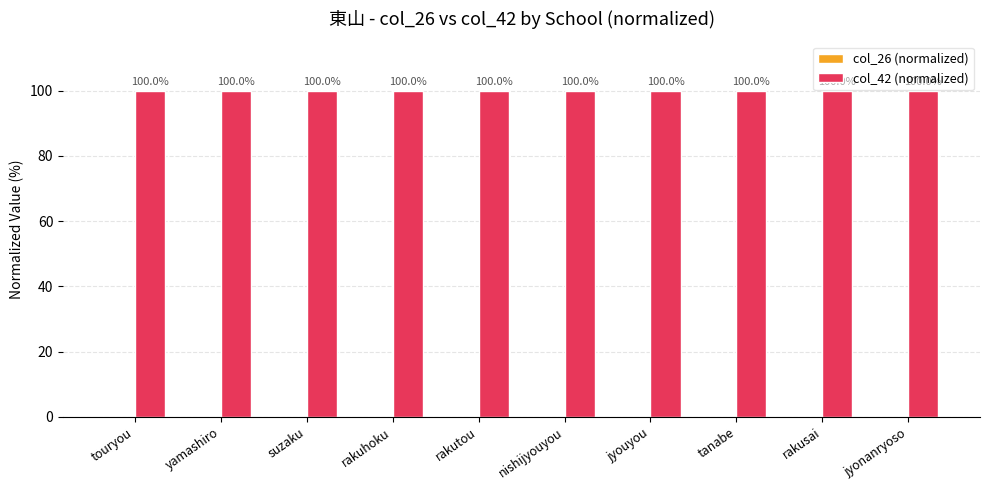

Rank the series by their average value, from highest to lowest.

col_42 (normalized), col_26 (normalized)